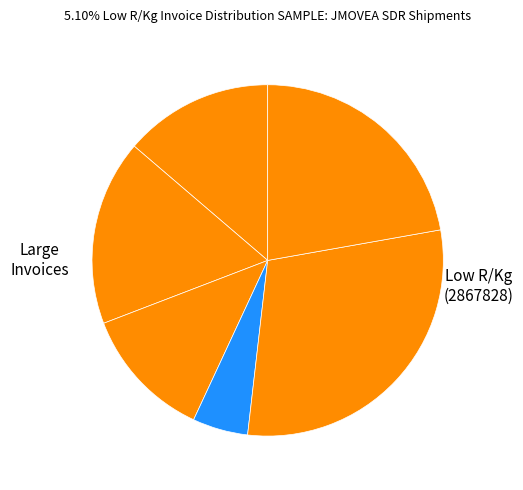

Count the number of slices in the pie.

6